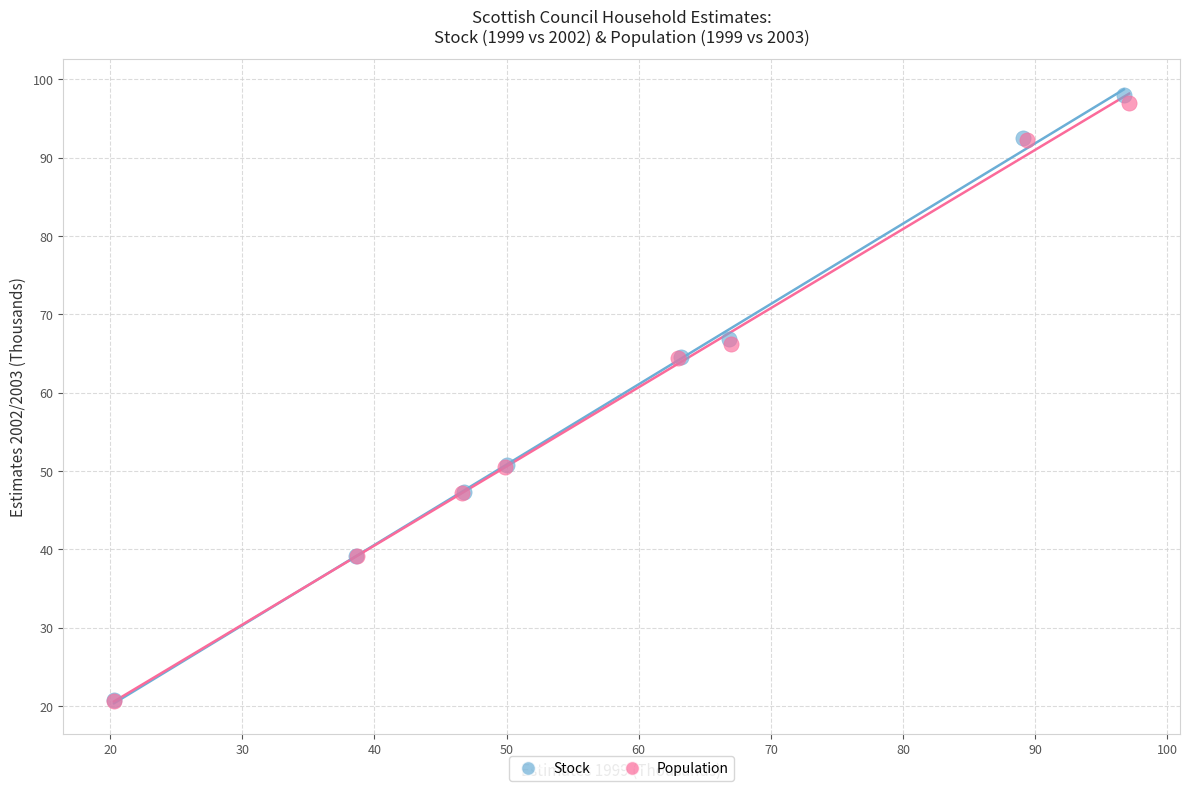

Which series has the largest Y range (max minus min)?

Stock